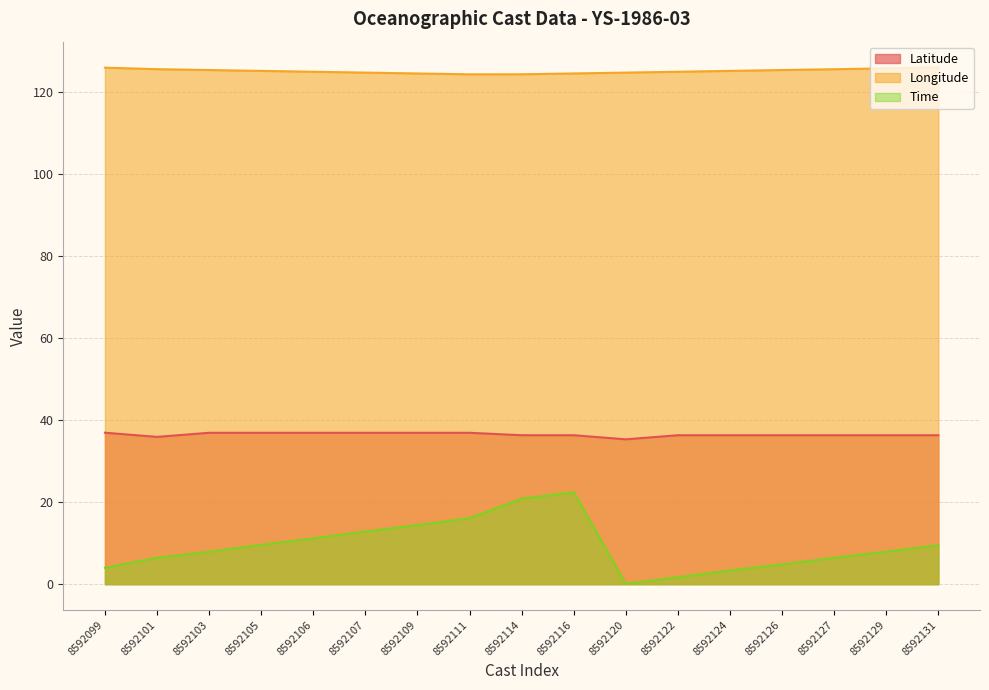

Which series has the largest total across all categories?

Longitude